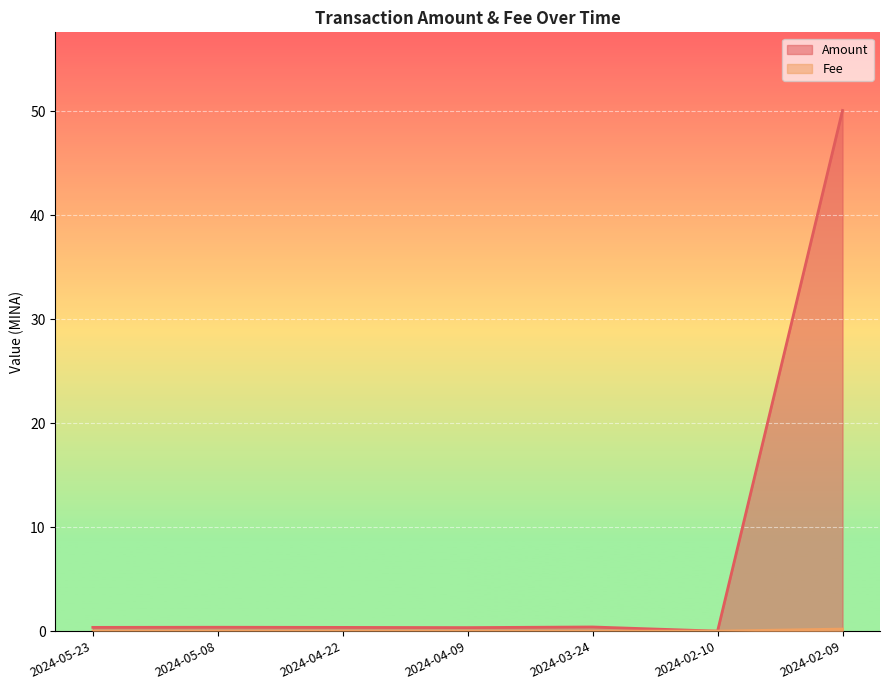

What is the label of the 1st point from the right?

2024-02-09